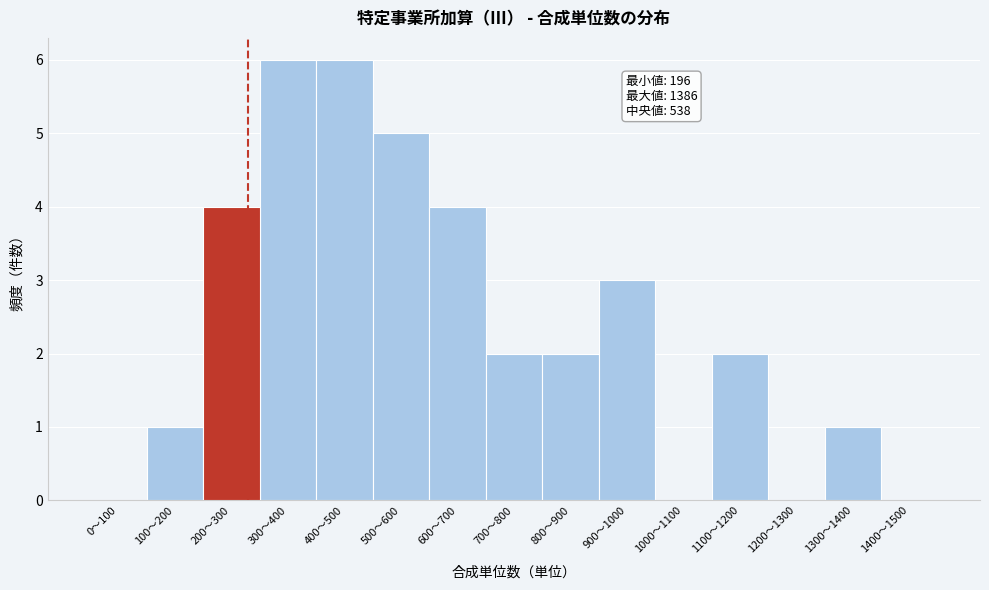

Reading left to right, extract all data points from this chart.

0〜100=0	100〜200=1	200〜300=4	300〜400=6	400〜500=6	500〜600=5	600〜700=4	700〜800=2	800〜900=2	900〜1000=3	1000〜1100=0	1100〜1200=2	1200〜1300=0	1300〜1400=1	1400〜1500=0